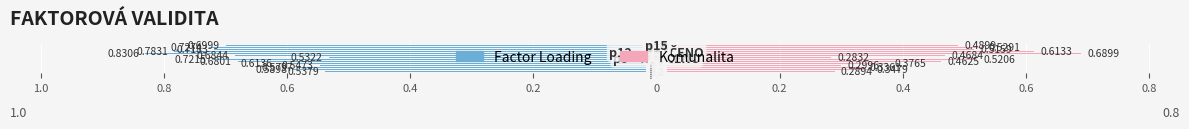

What is the average value of the Komunalita series?

0.4